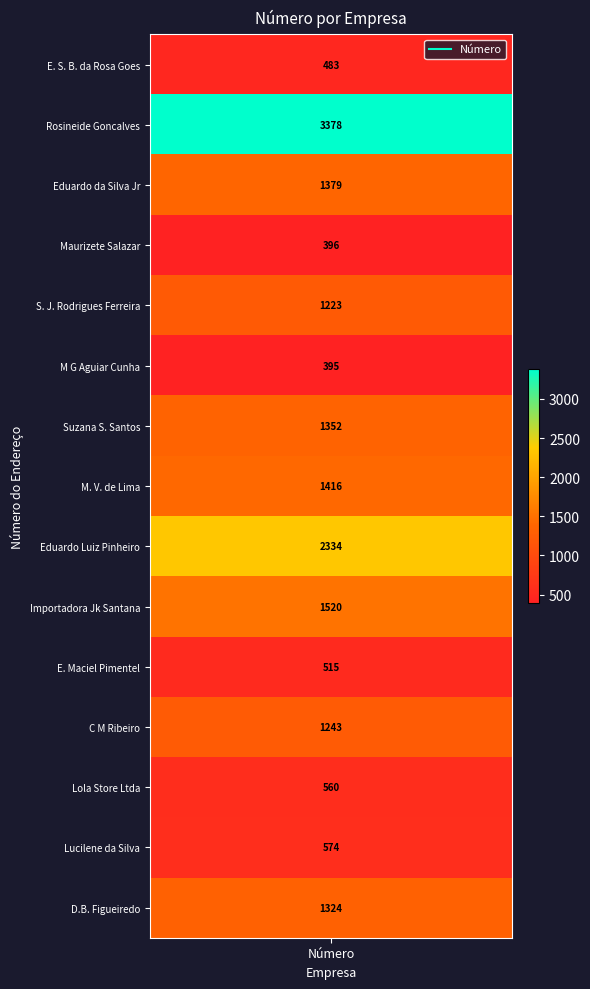

What is the change in value from 11 to 14?

+81